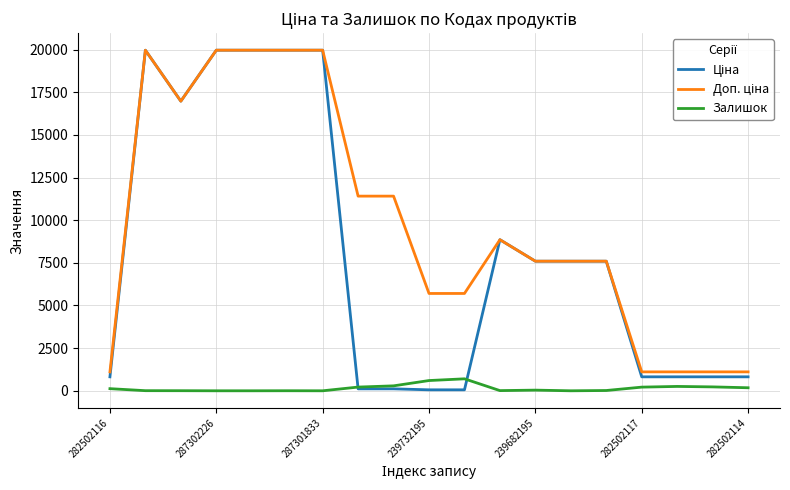

What is the maximum value shown in the chart?

19964.2